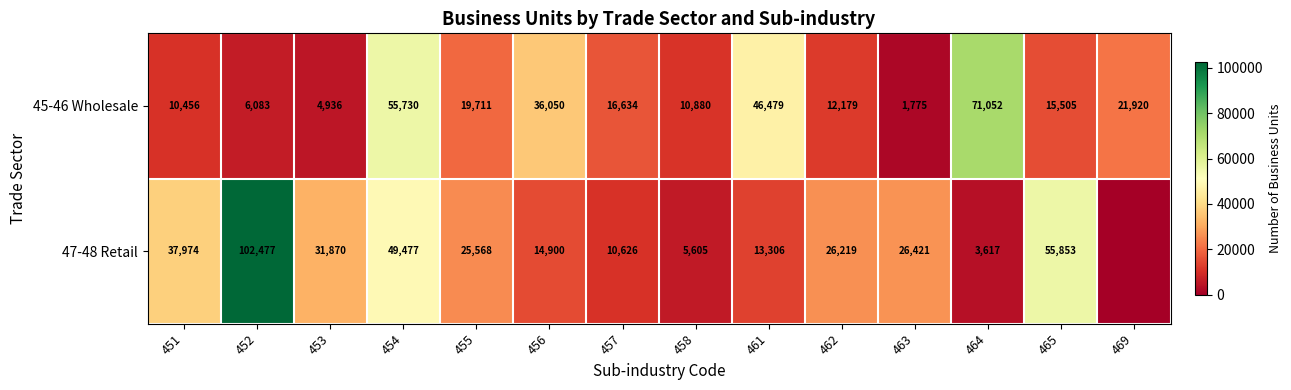

At which label does 45-46 Wholesale reach its peak?

464